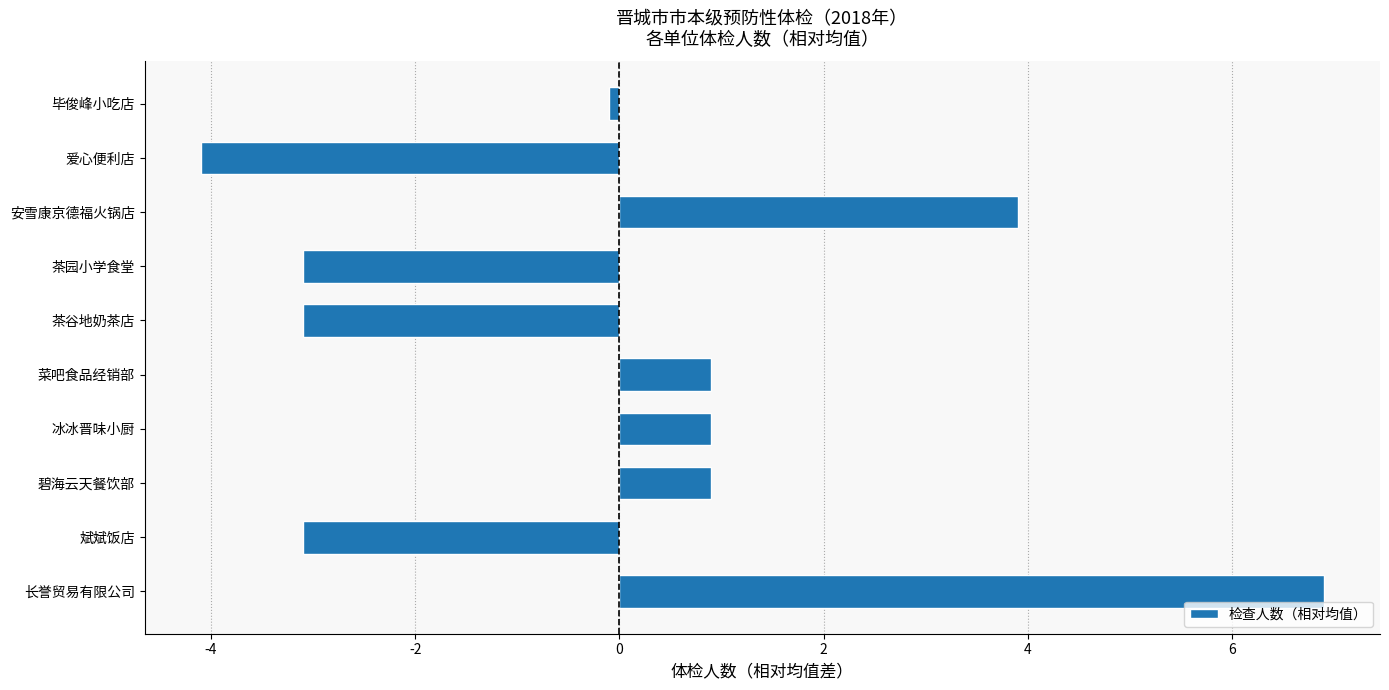

What is the maximum value shown in the chart?

6.9